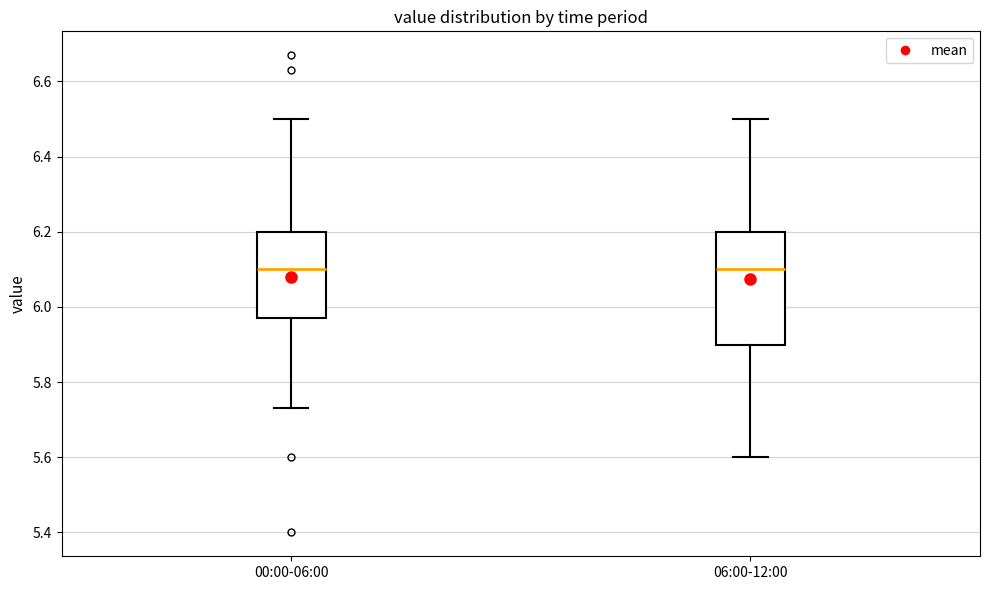

Which box is the tallest, from its lower edge to its upper edge?

06:00-12:00